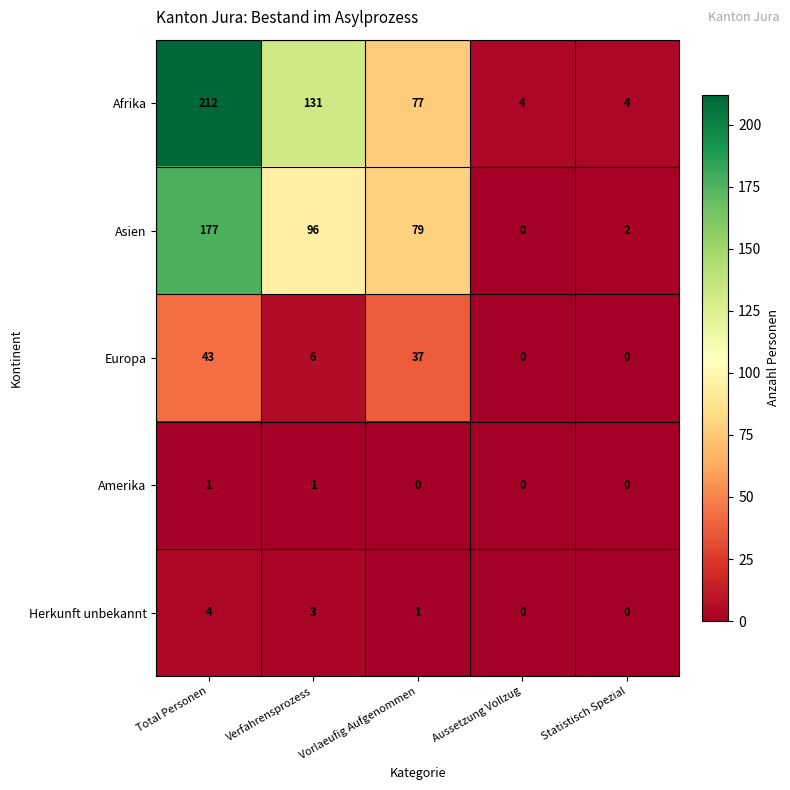

What is the sum of the Asien values at Vorlaeufig Aufgenommen and Total Personen?

256